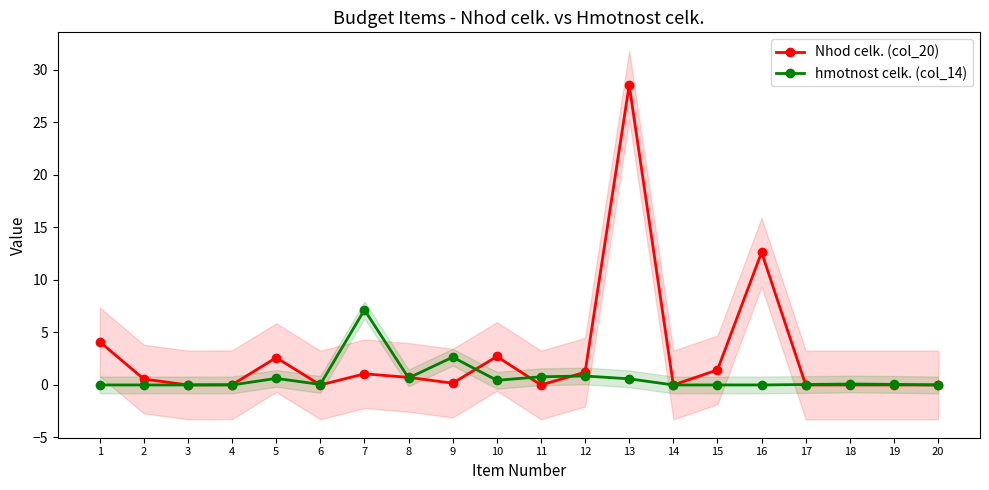

Which has a higher value, 5 or 11?

5